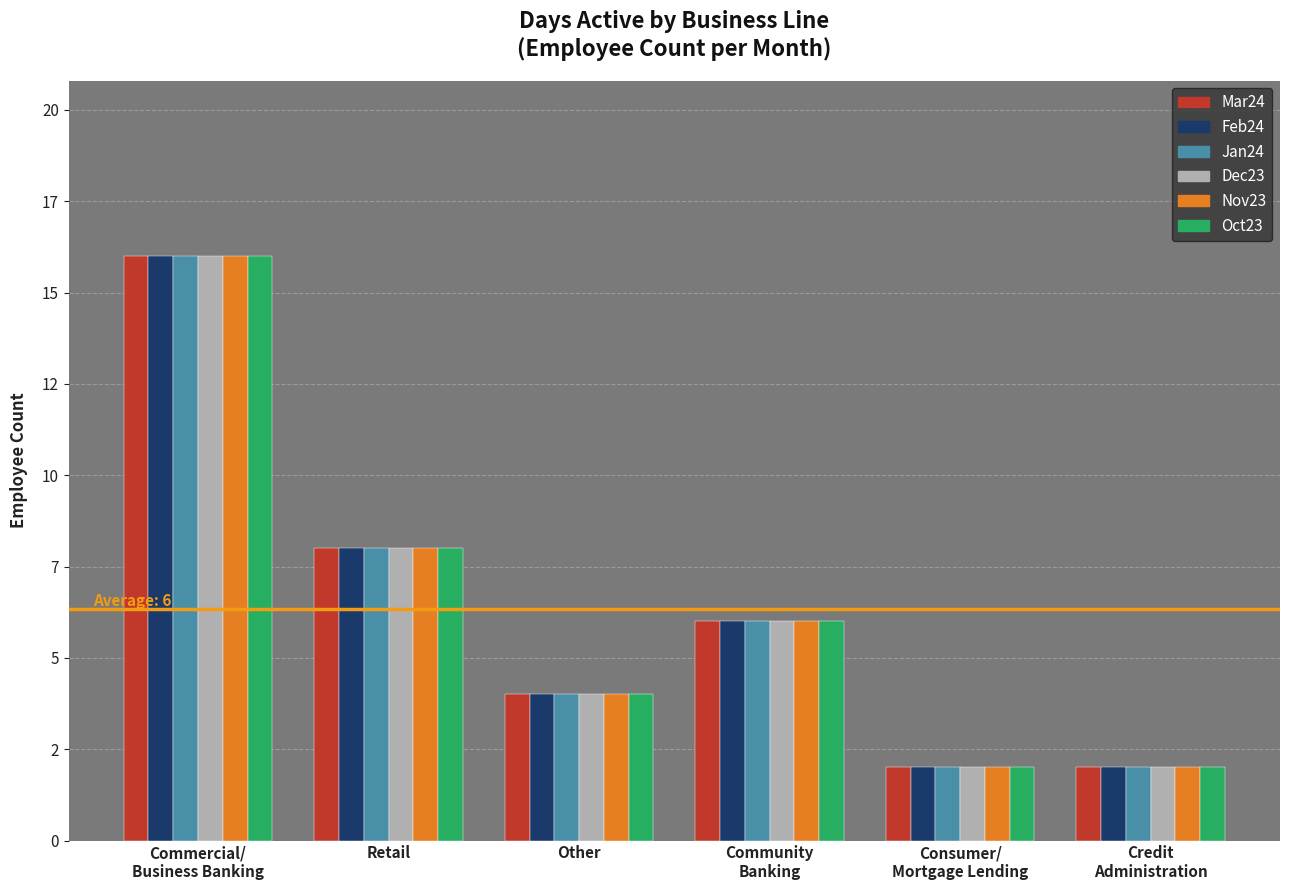

Reading left to right, what are all the values shown in this chart?

Mar24: 16	8	4	6	2	2
Feb24: 16	8	4	6	2	2
Jan24: 16	8	4	6	2	2
Dec23: 16	8	4	6	2	2
Nov23: 16	8	4	6	2	2
Oct23: 16	8	4	6	2	2